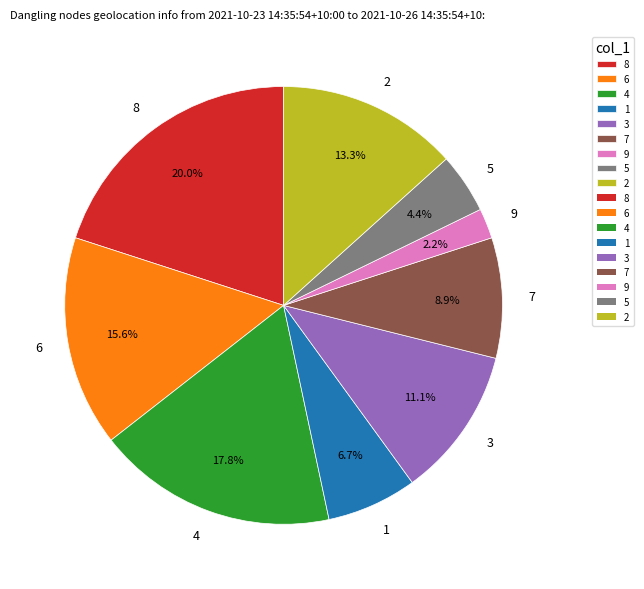

Combined, what portion of the pie is 3 and 1?

17.8%